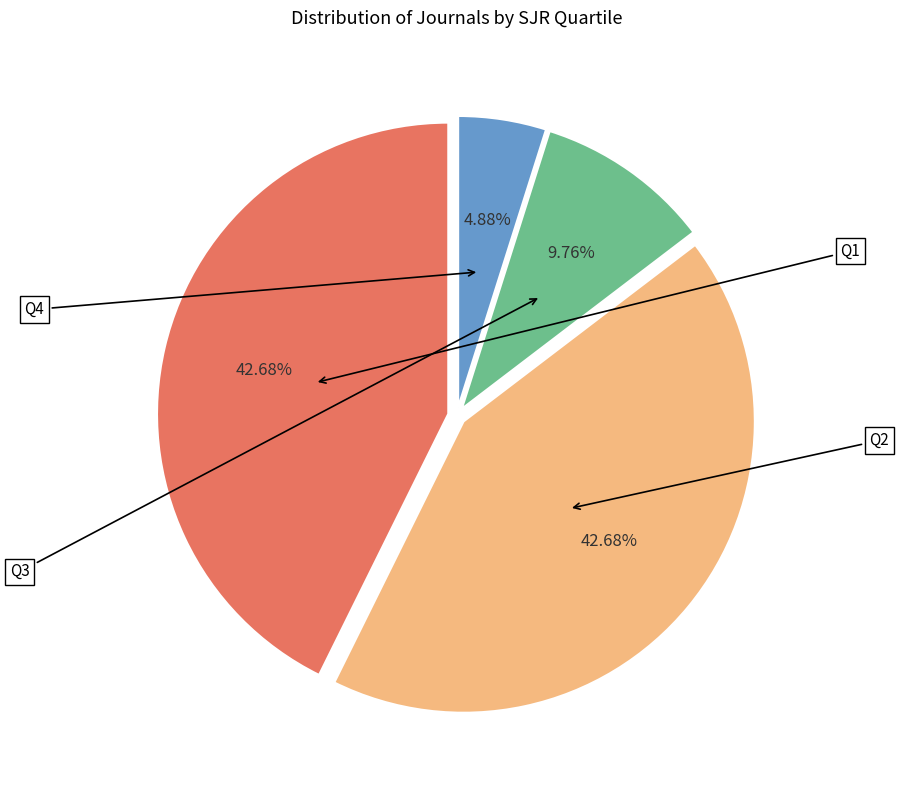

Which category has the biggest portion of the pie?

Q2